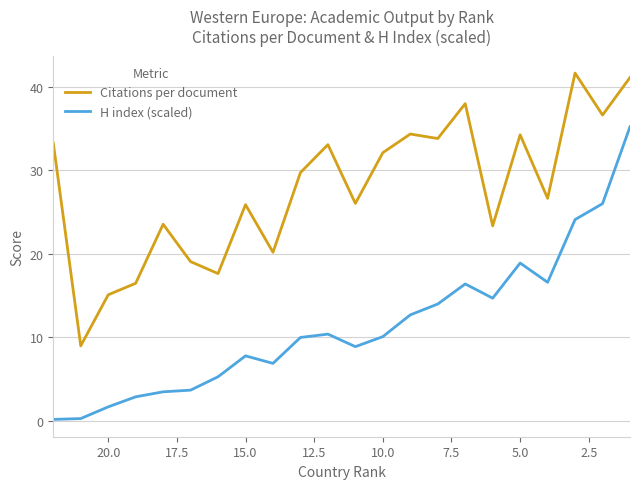

True or false: Citations per document has a value of 13.3 at 12.5.

False